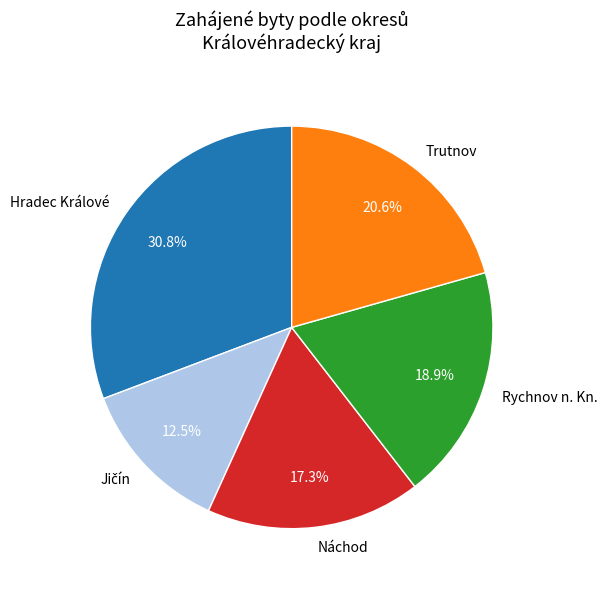

The Rychnov n. Kn. slice represents 8% of the pie. True or false?

False